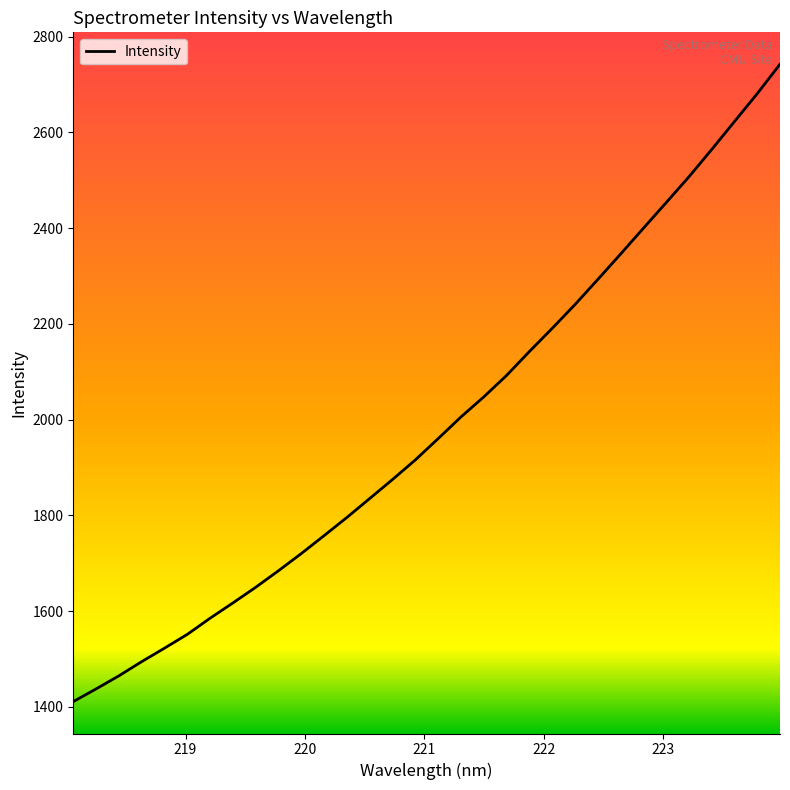

What is the difference between the maximum and minimum values?

1331.4